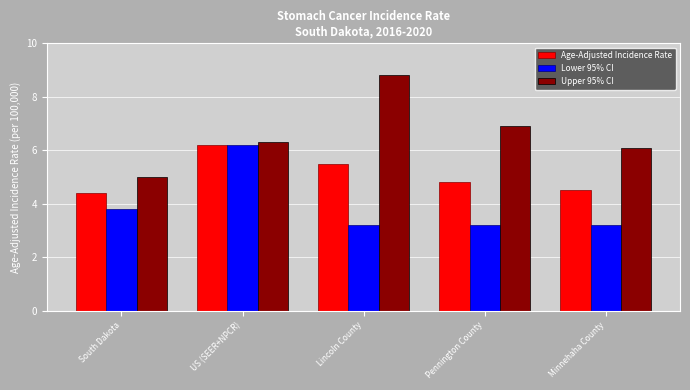

What is the lowest value of the Upper 95% CI series?

5.0